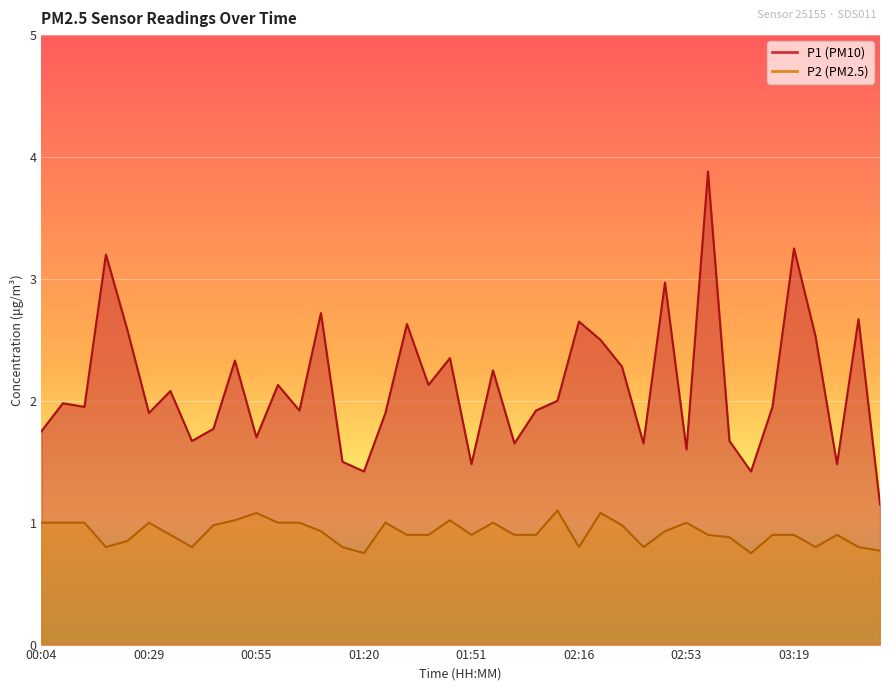

Is it true that P1 equals 2.5 at 00:45?

False